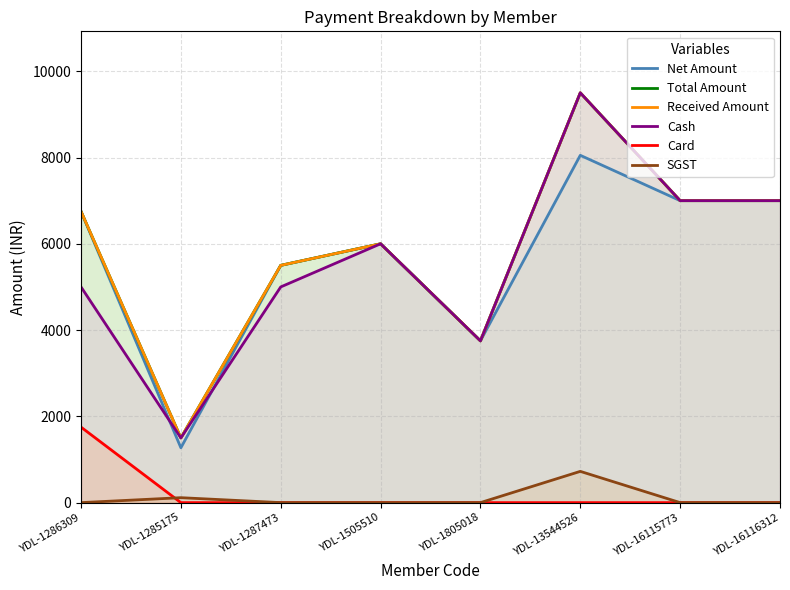

What is the sum of all Net Amount values?

45322.0